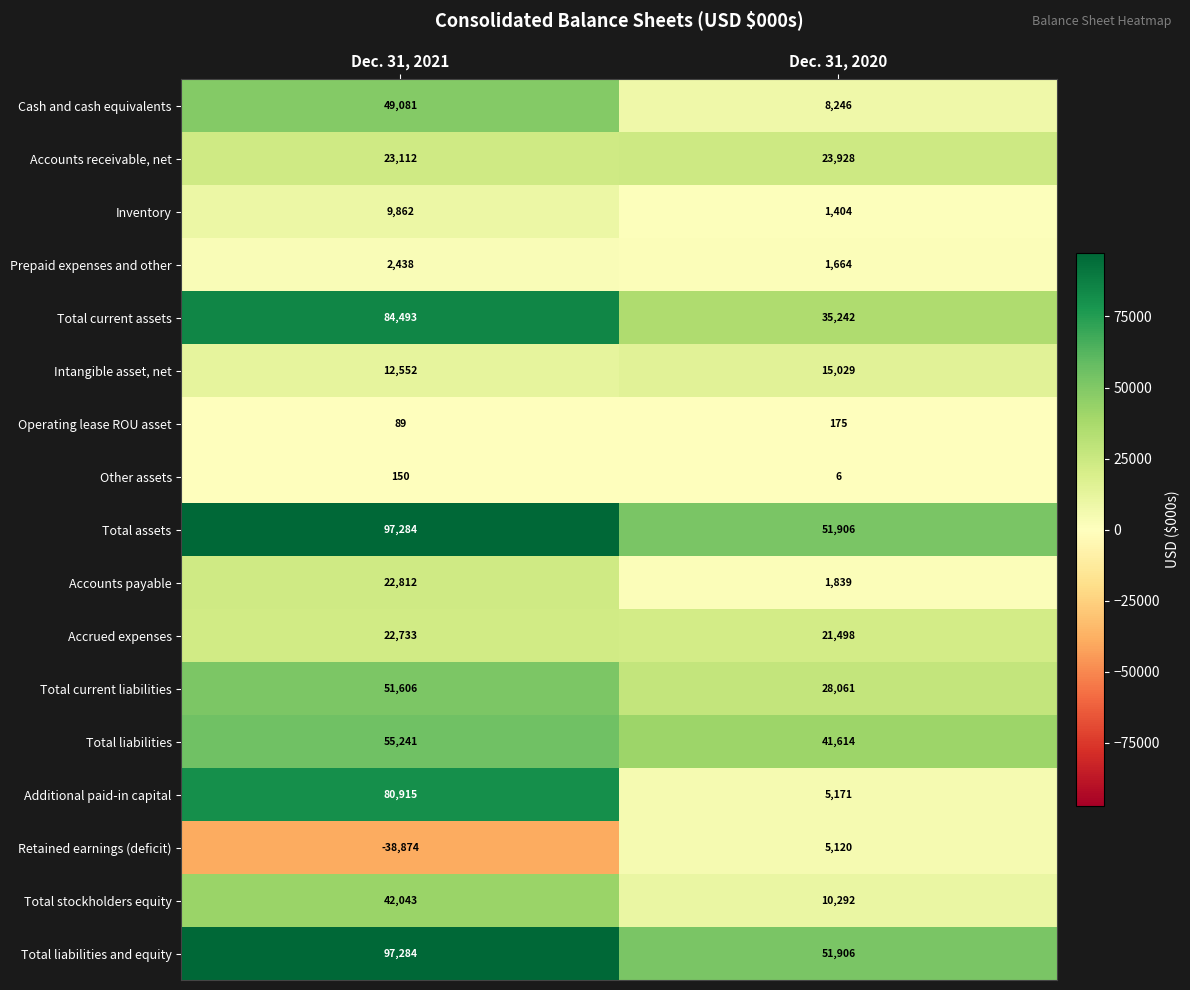

At which category is the sum across all series the highest?

Dec. 31, 2021